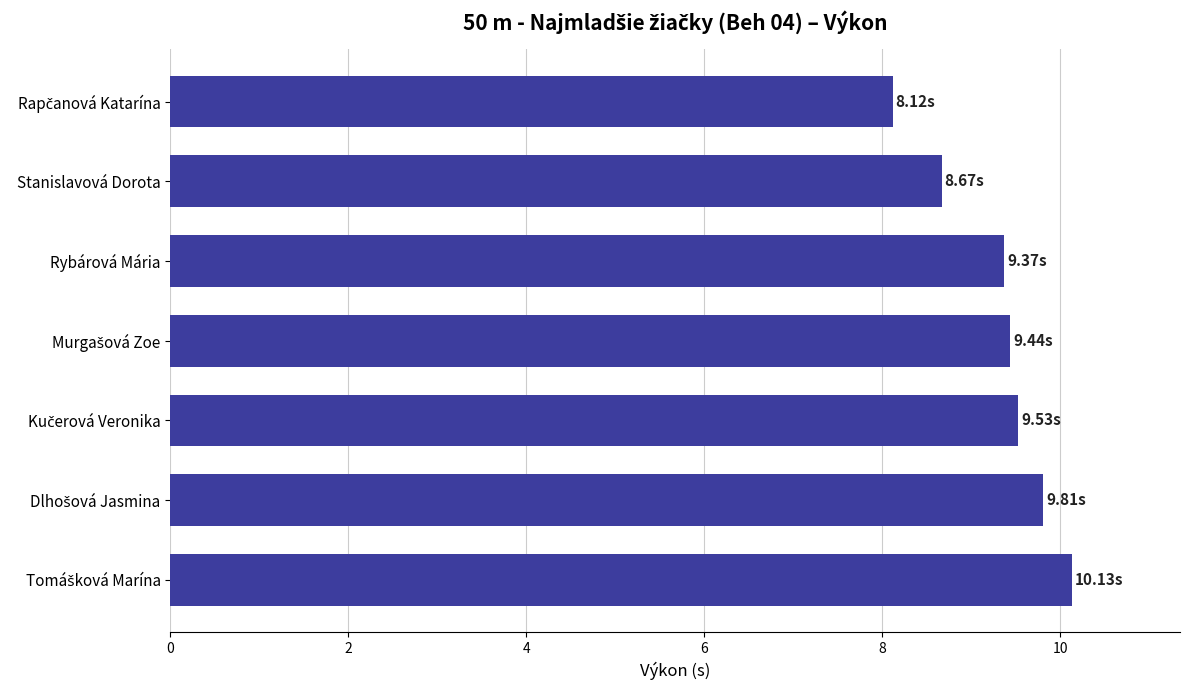

How many data points does each series have?

7